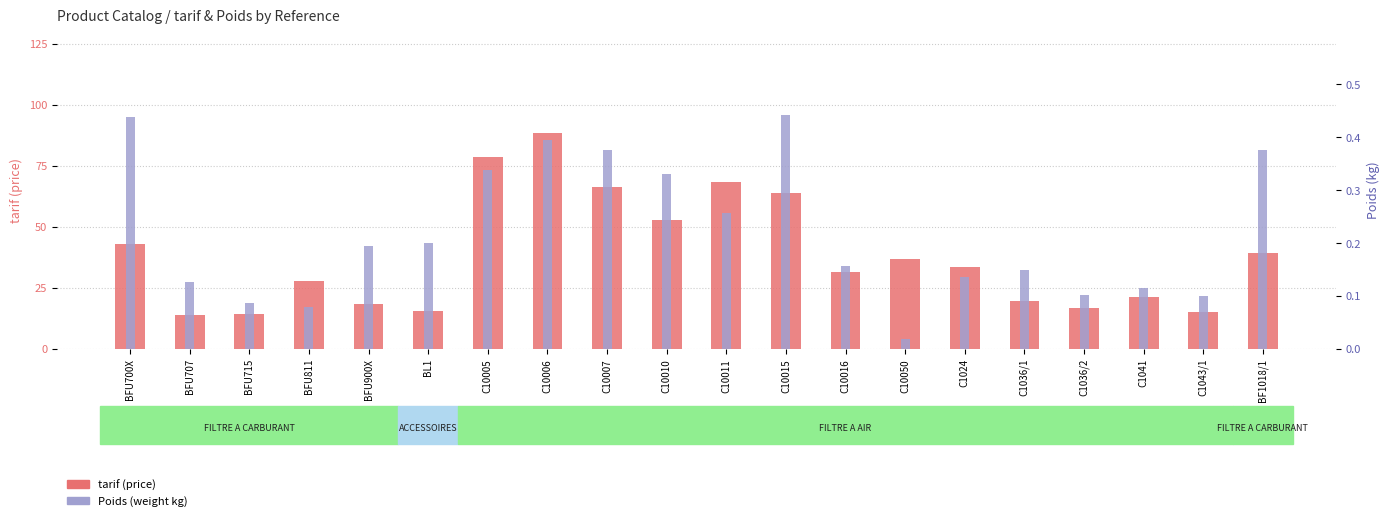

What value does the Poids series have at C10016?

0.2